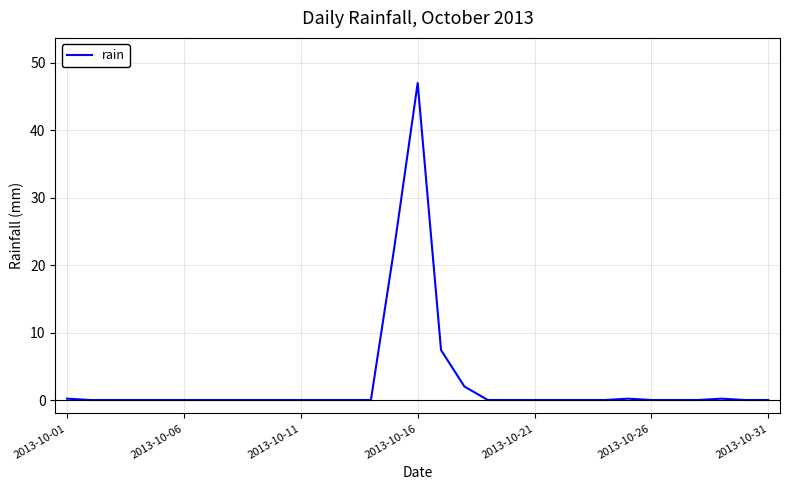

What is the maximum value shown in the chart?

47.0